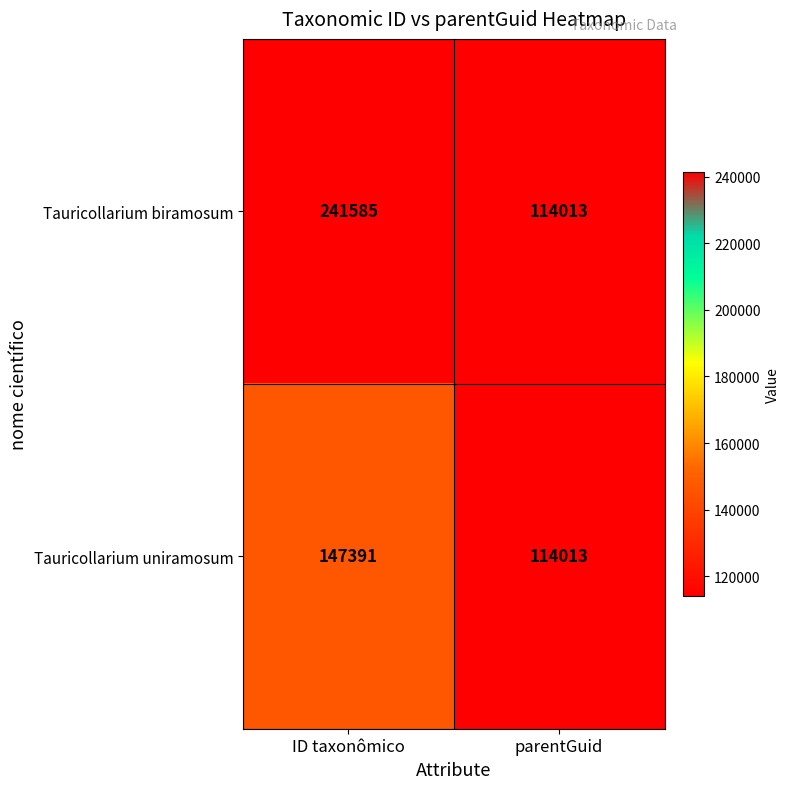

At which category is the sum across all series the highest?

ID taxonômico